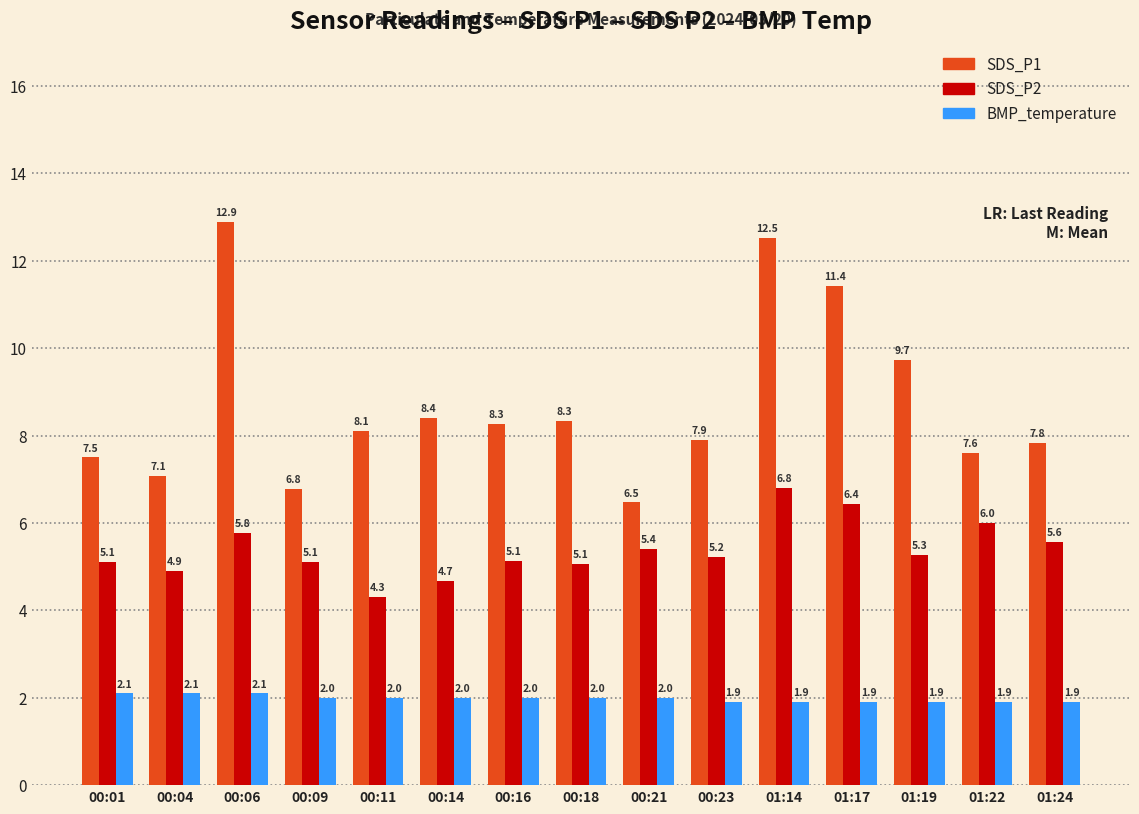

The value of SDS_P1 at 00:11 is 8.1. True or false?

True